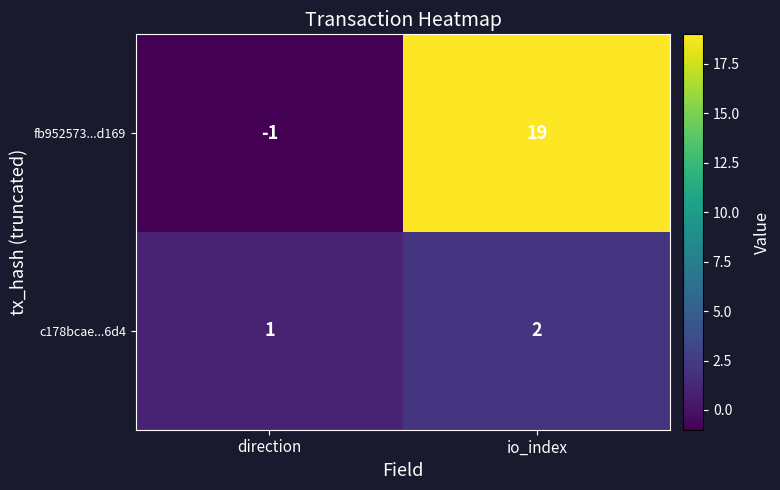

True or false: fb952573...d169 has a value of 7 at io_index.

False